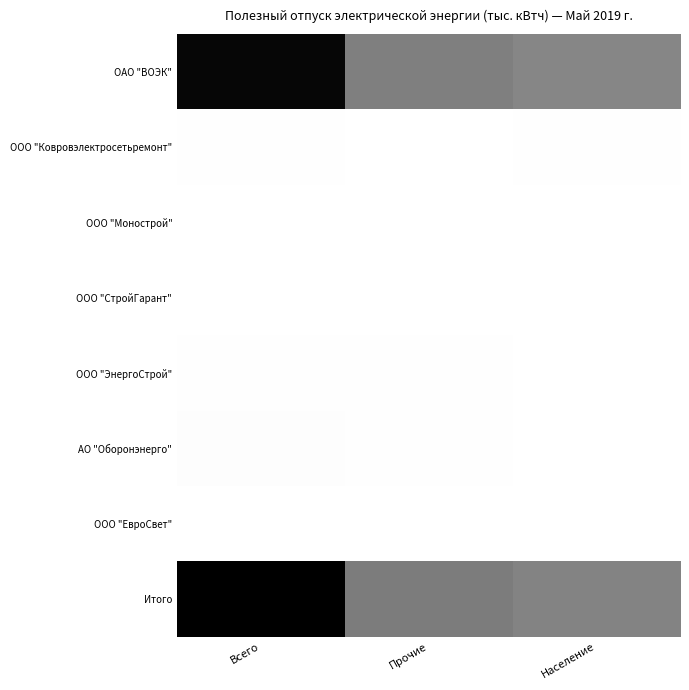

Which series has the largest total across all categories?

Итого